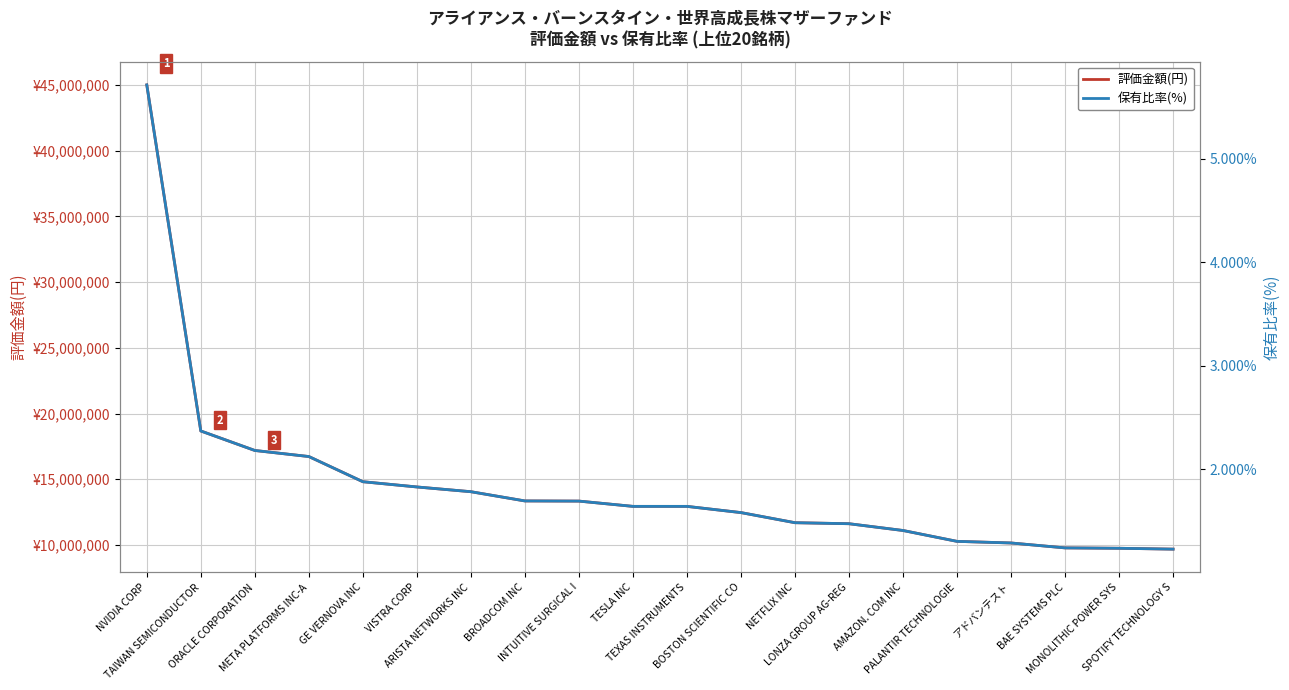

How many values in the 評価金額(円) series exceed 12939384?

9